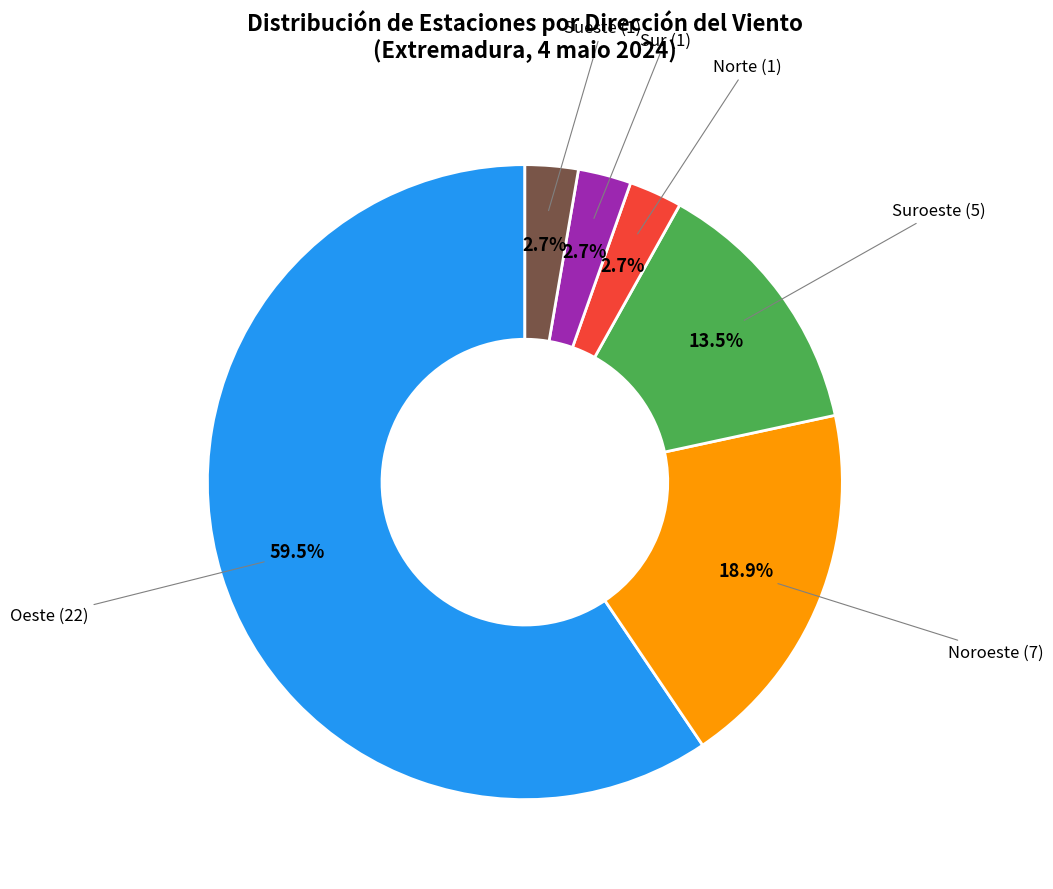

What is the largest slice in the pie chart?

Oeste